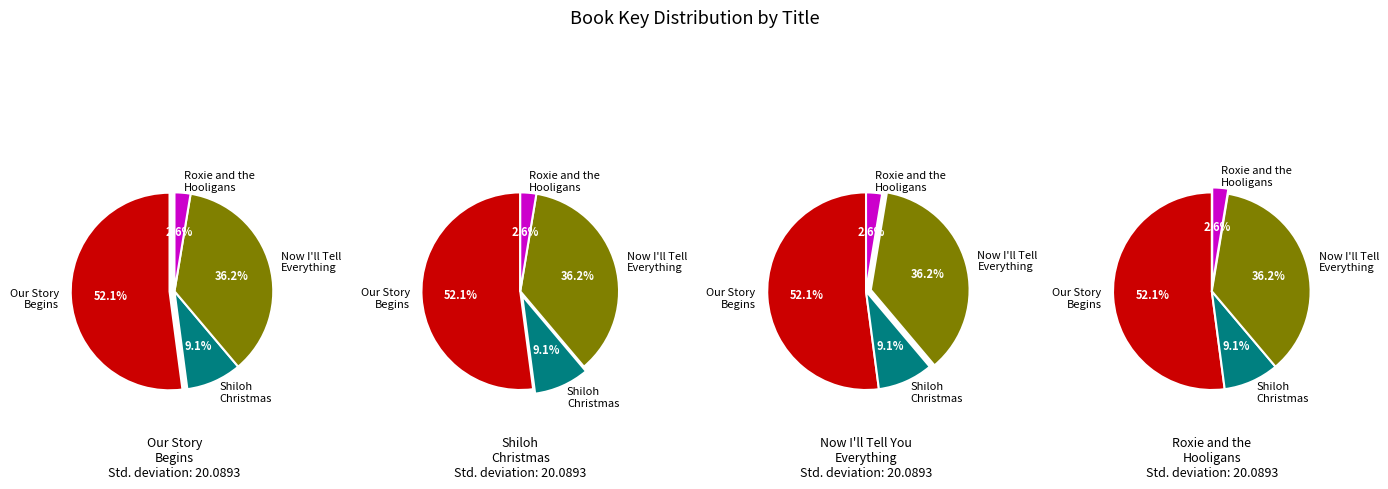

Count the number of slices in the pie.

4